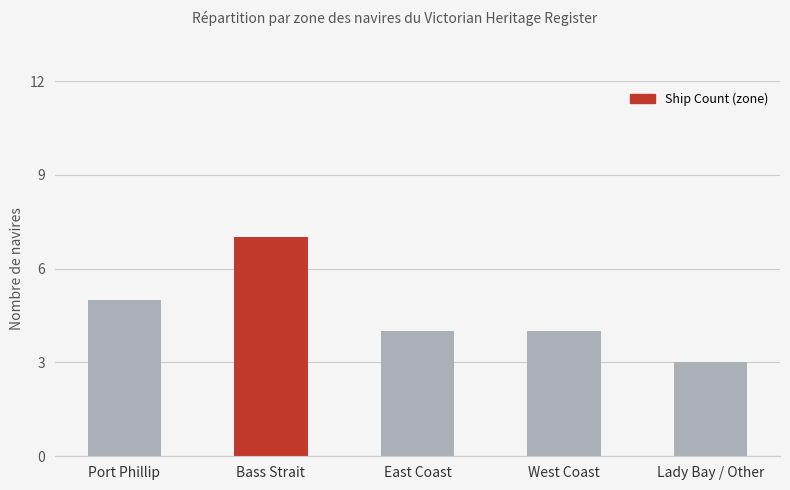

What is the smallest value displayed?

3